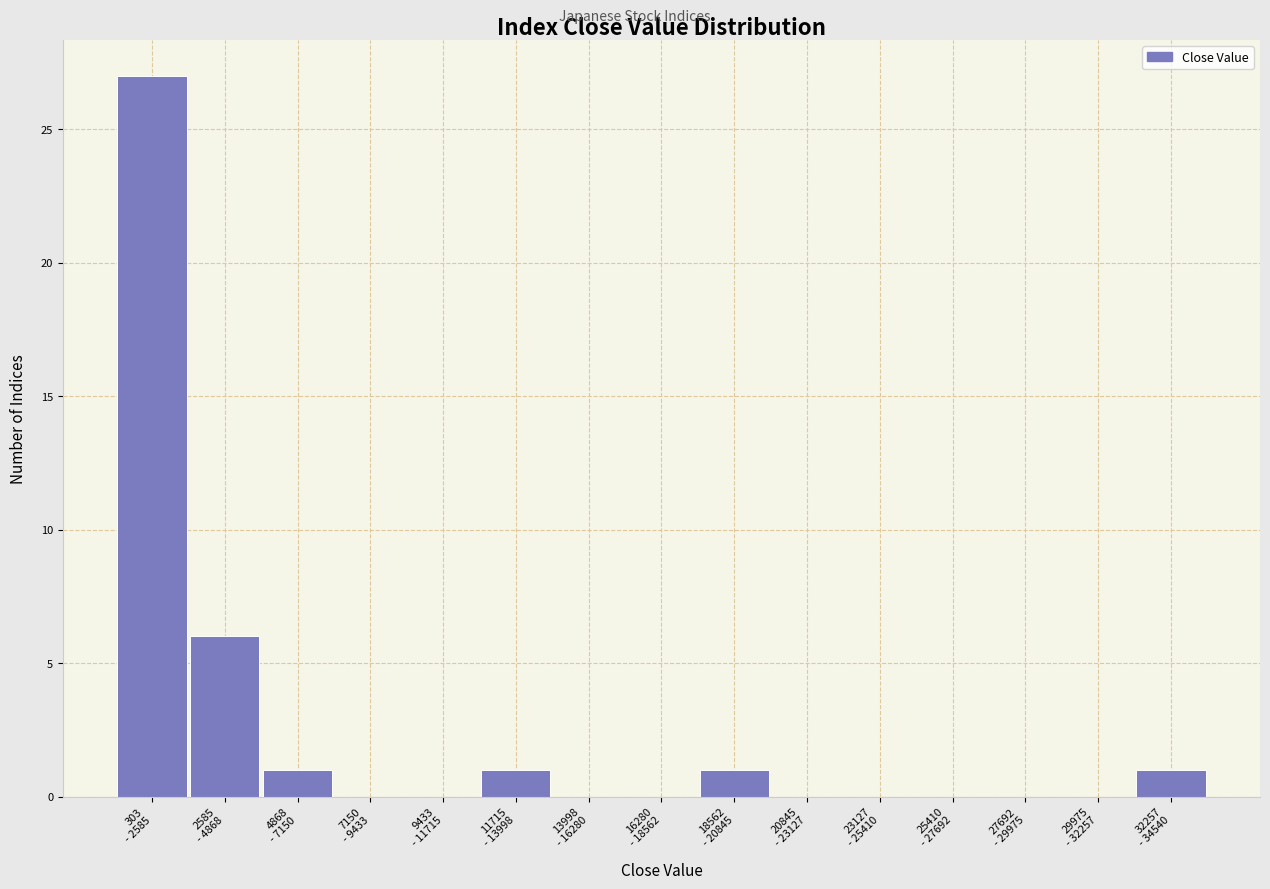

What is the maximum value shown in the chart?

27